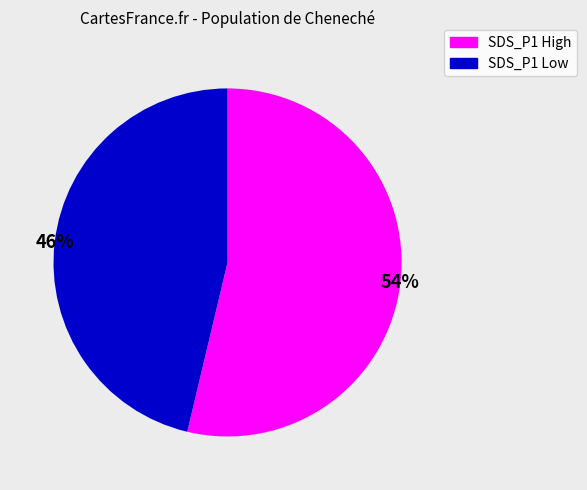

To the nearest percent, what is the average slice percentage?

50%